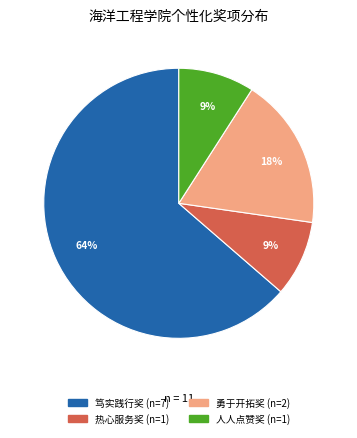

To the nearest percent, what portion does 勇于开拓奖 represent?

18%